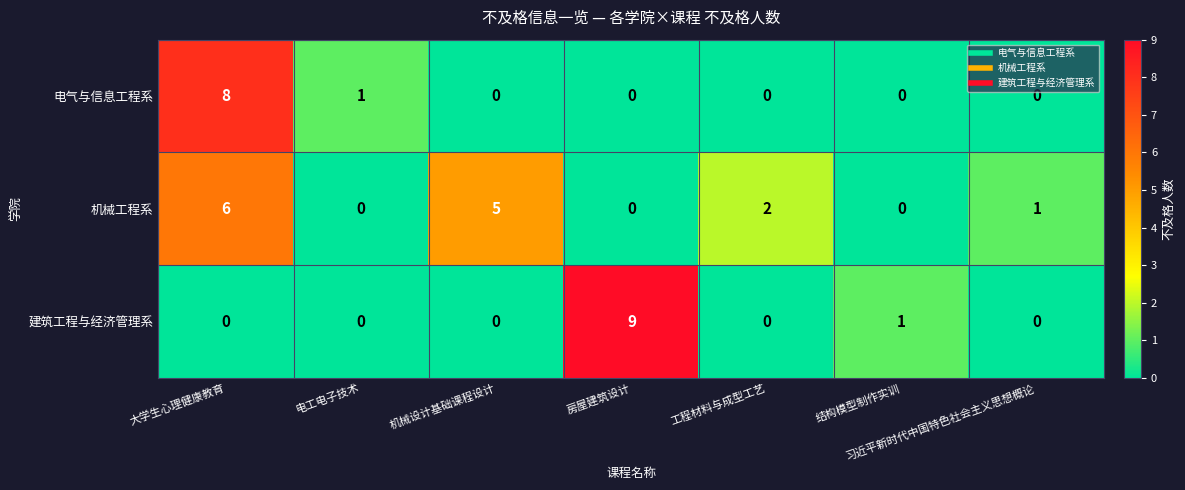

True or false: 机械工程系 has a value of 2 at 工程材料与成型工艺.

True